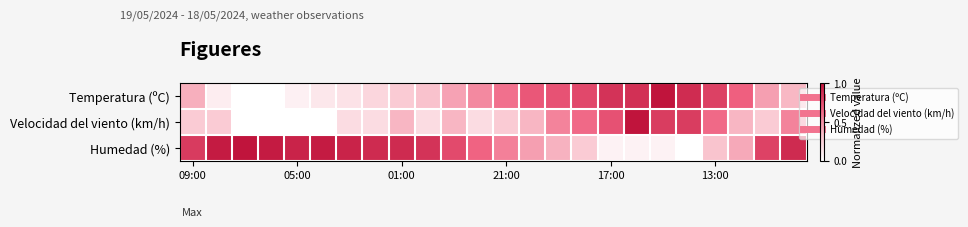

List the series in order of their peak value, highest first.

Temperatura (ºC), Velocidad del viento (km/h), Humedad (%)